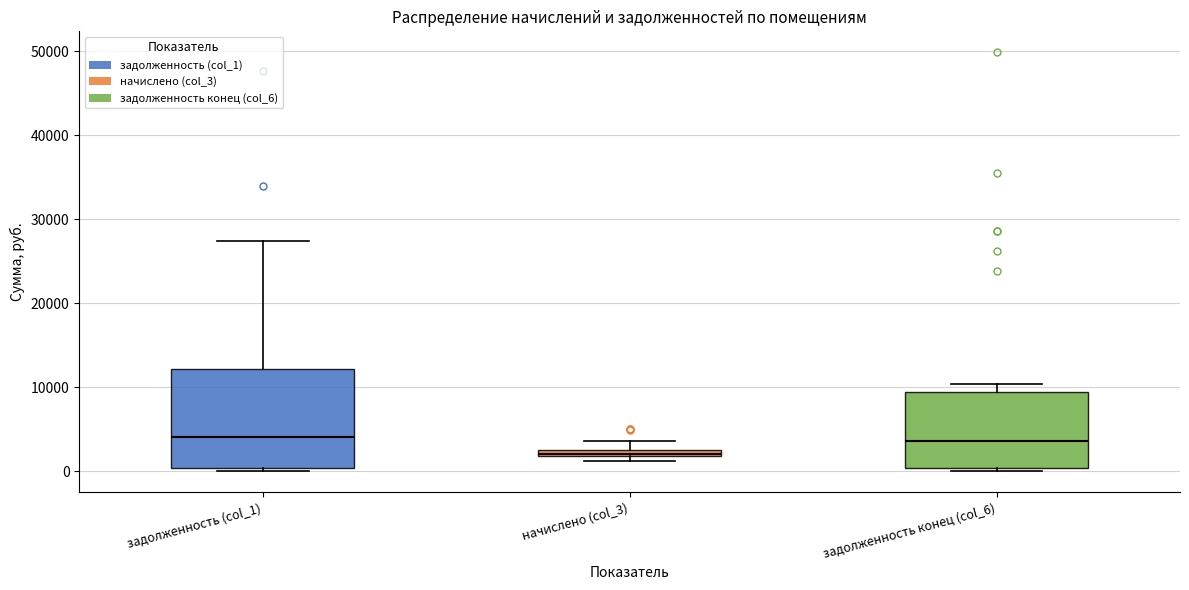

Where does the upper whisker of the box for задолженность (col_1) end on the y-axis? The values are not printed on the chart, so give them approximately, as read against the axis.

27000